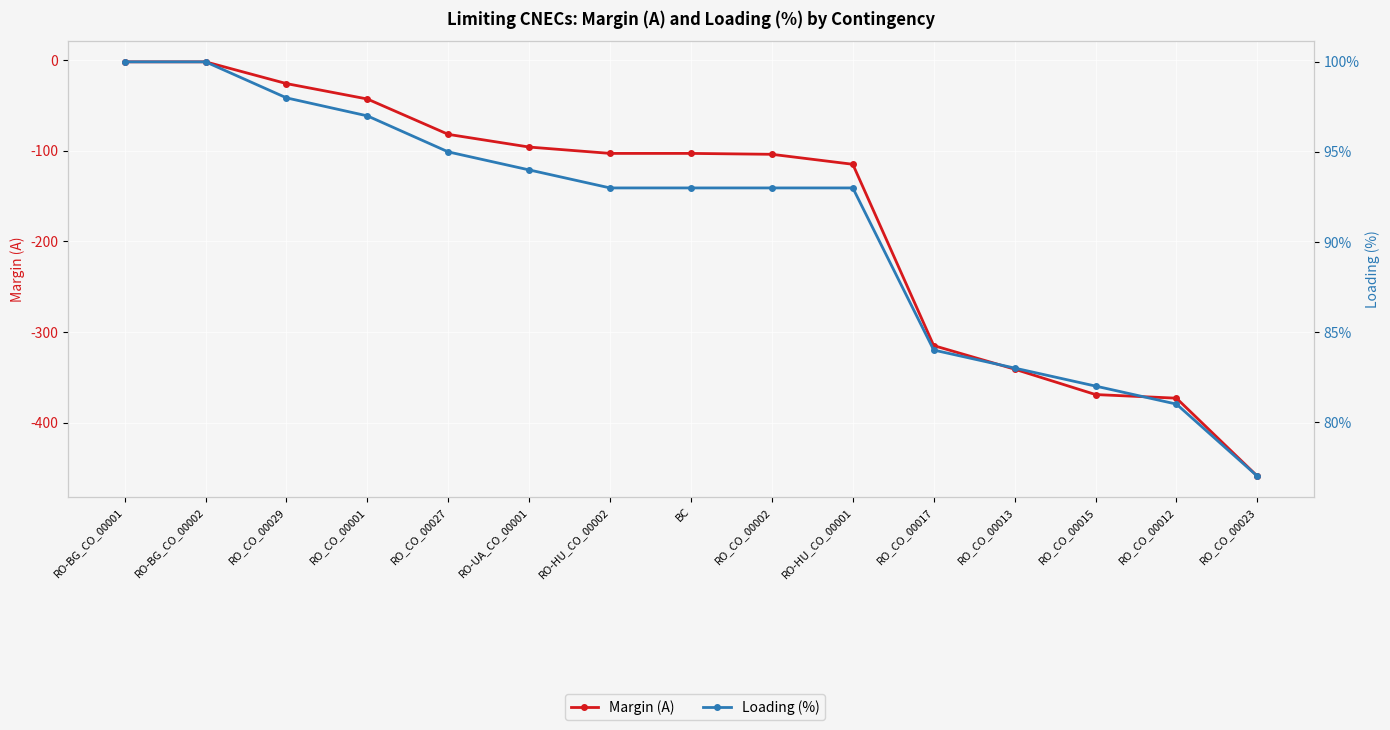

What is the total value across all series at RO_CO_00023?

-382